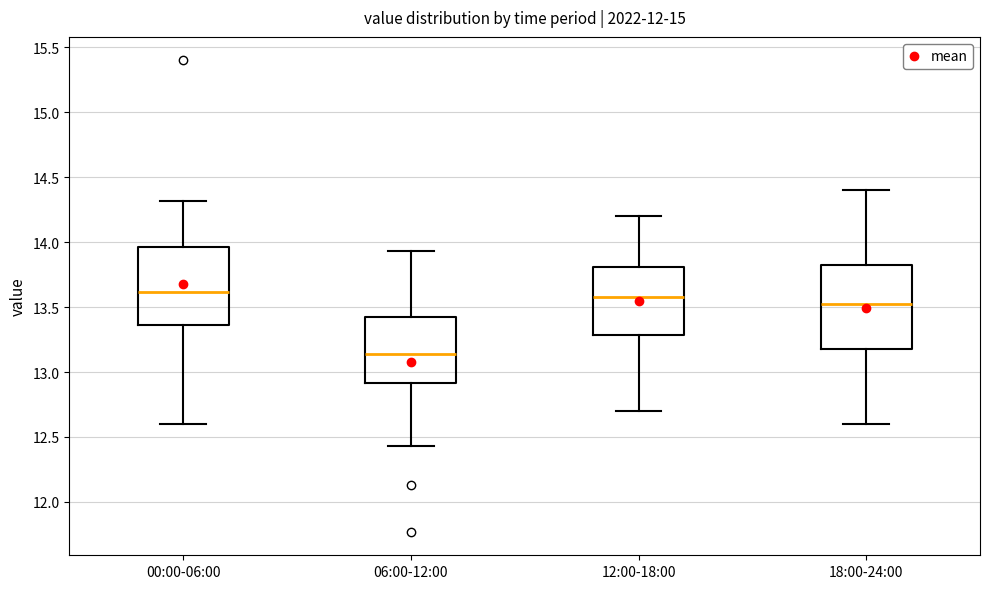

Reading left to right, read every box against the y-axis: the position of its median line, the range the box covers, and the ends of its whiskers. The values are not printed on the chart, so give them approximately, as read against the axis.

00:00-06:00: median 13.60, box 13.35 to 13.95, whiskers 12.60 to 14.30
06:00-12:00: median 13.15, box 12.90 to 13.45, whiskers 12.45 to 13.95
12:00-18:00: median 13.60, box 13.30 to 13.80, whiskers 12.70 to 14.20
18:00-24:00: median 13.55, box 13.20 to 13.85, whiskers 12.60 to 14.40